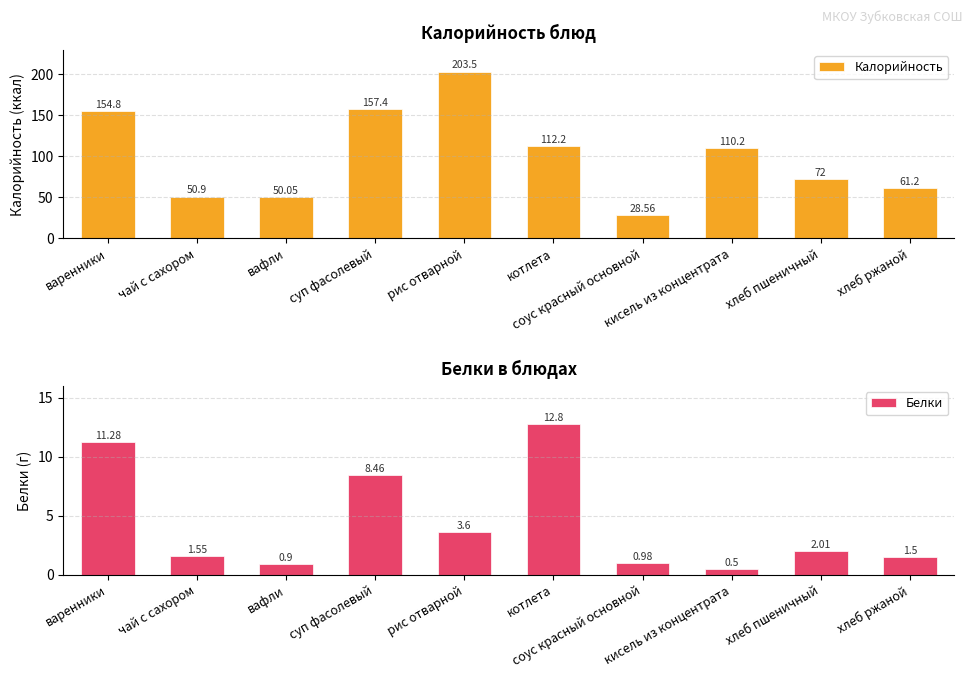

At which label does Калорийность first exceed 110?

варенники